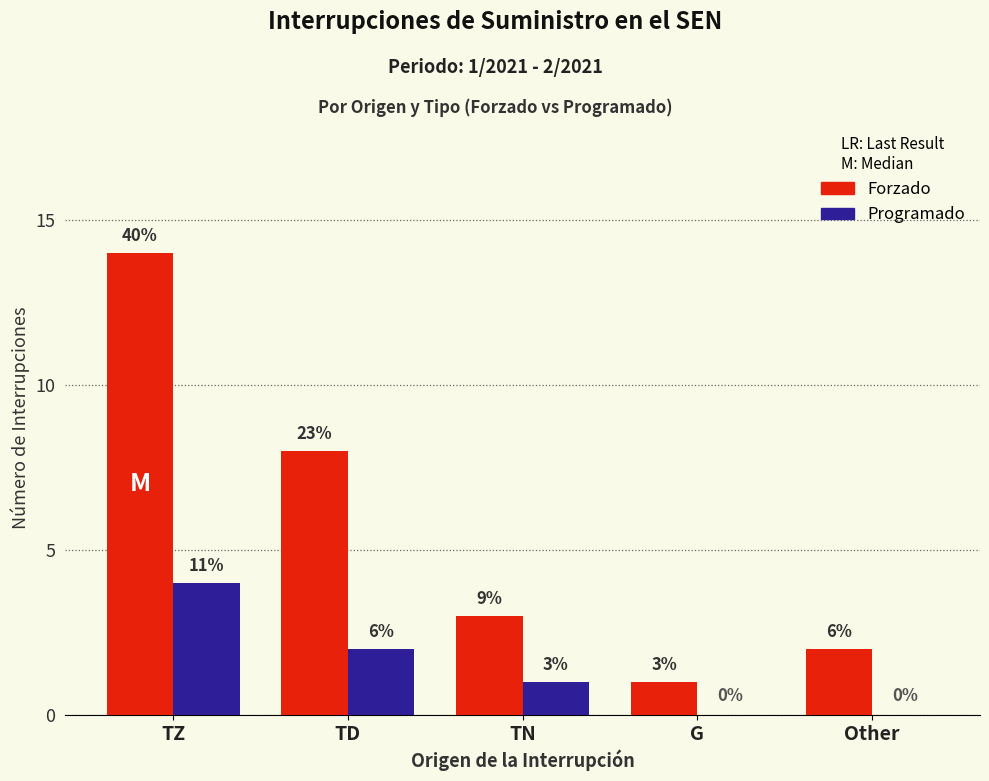

What are all the series names shown in the legend?

Forzado, Programado